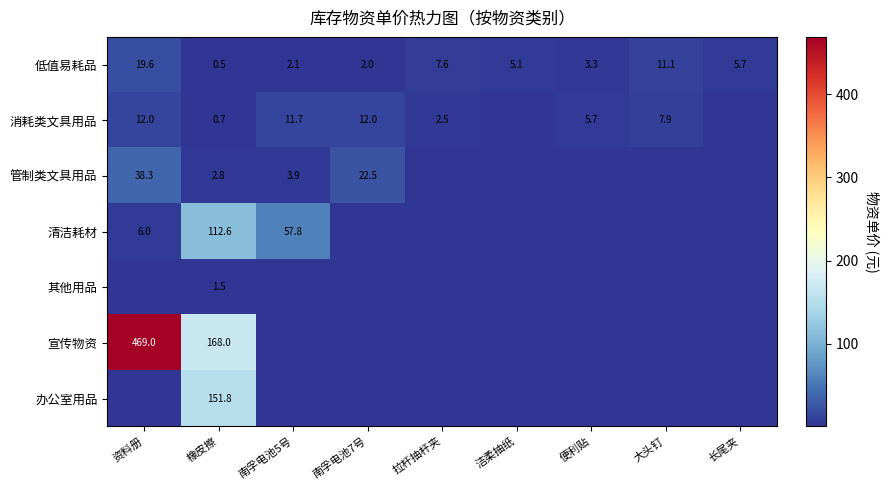

Is it true that 消耗类文具用品 equals 11.7 at 南孚电池5号?

True